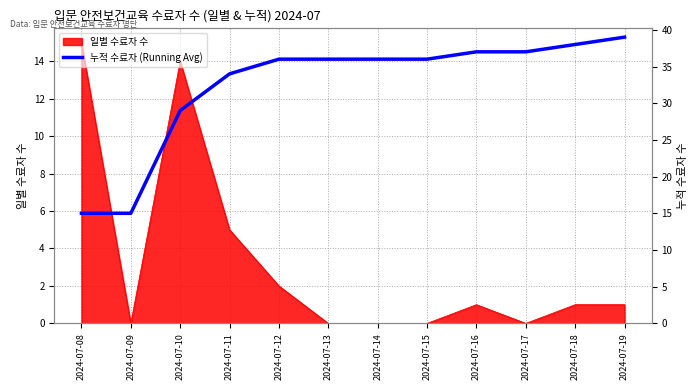

The value at 2024-07-17 is 37. True or false?

True